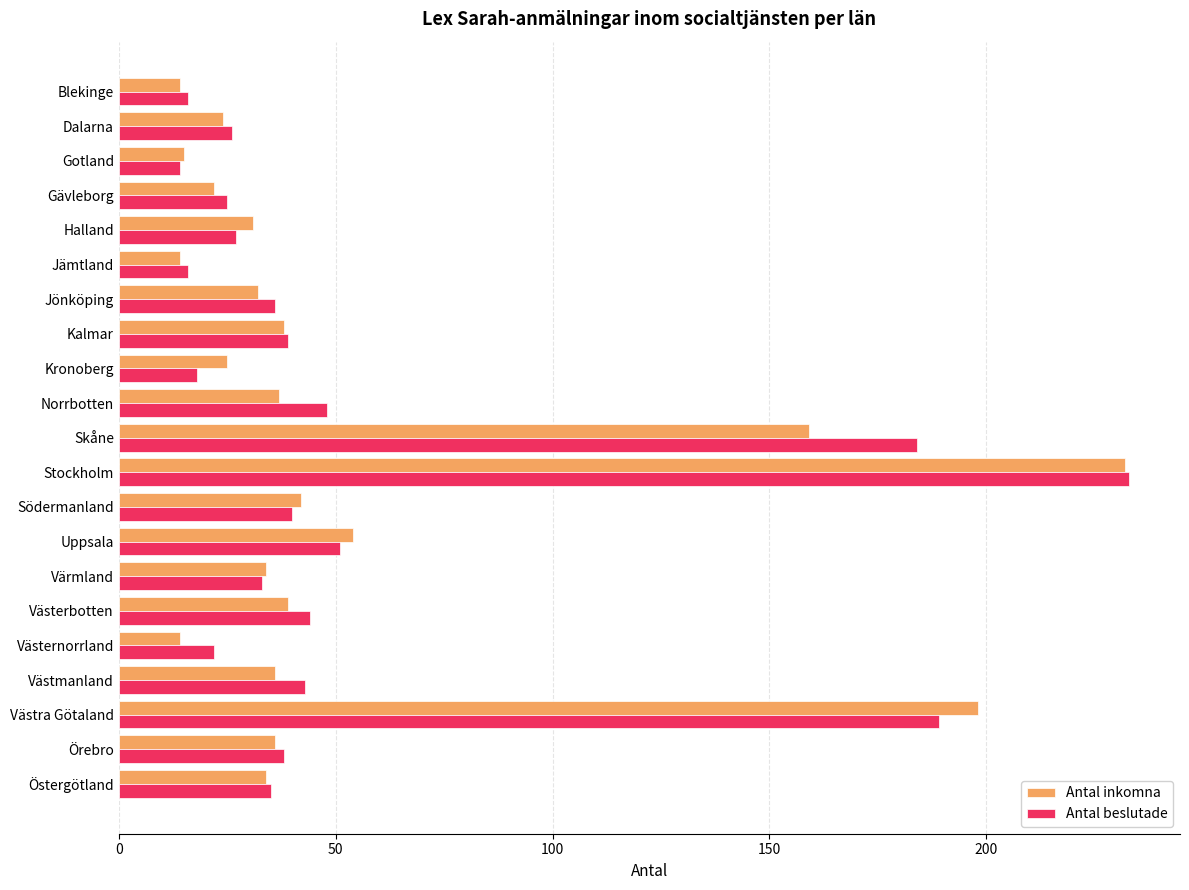

What value does the Antal beslutade series have at Östergötland?

35